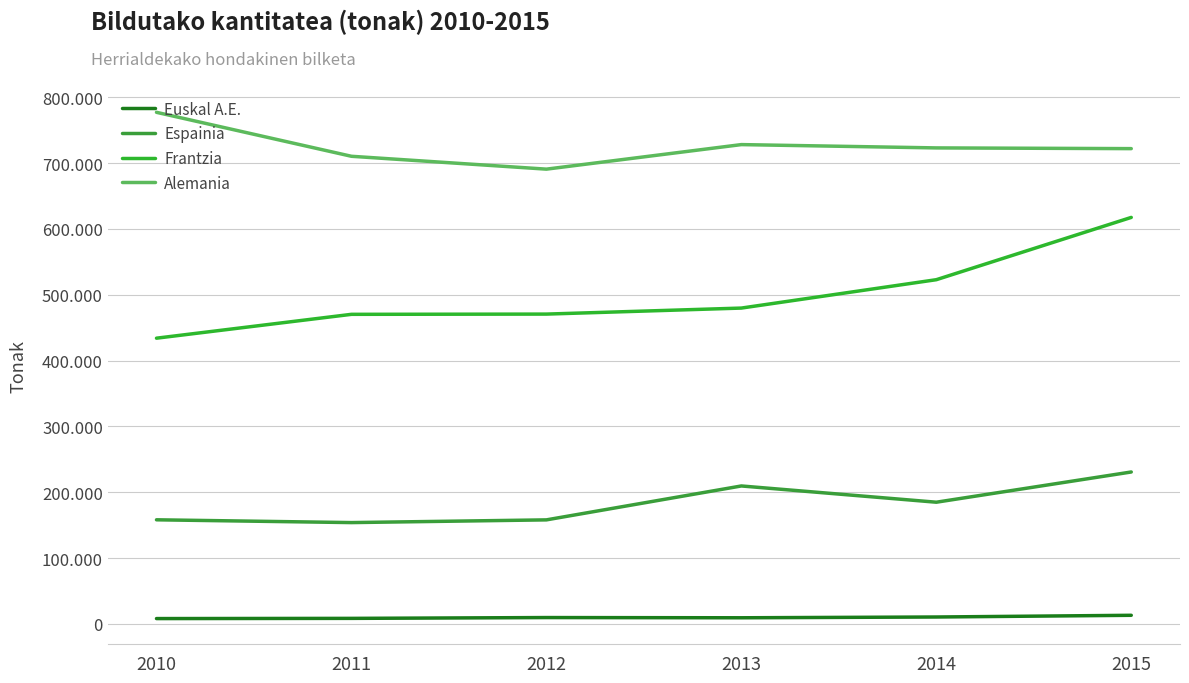

True or false: Frantzia and Euskal A.E. intersect in this chart.

False